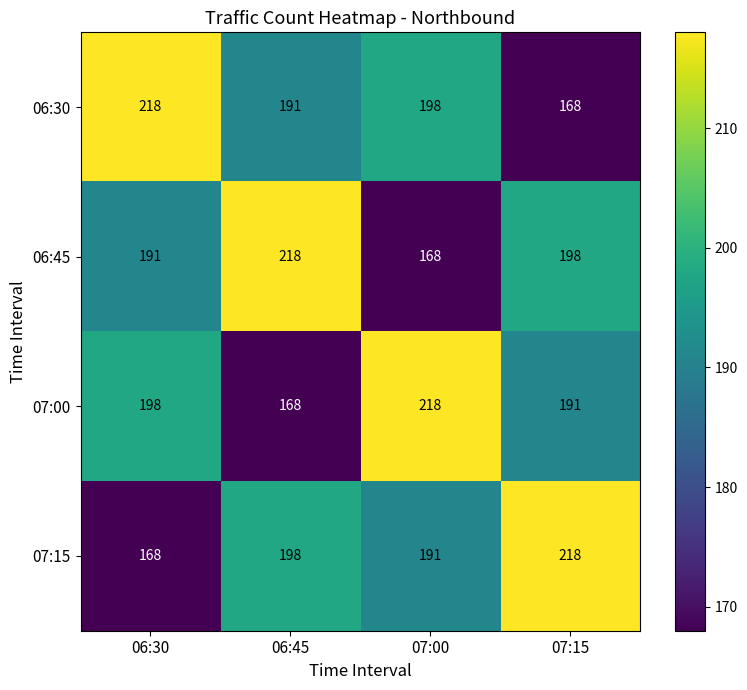

Which category has the highest value in the 06:45 series?

06:45